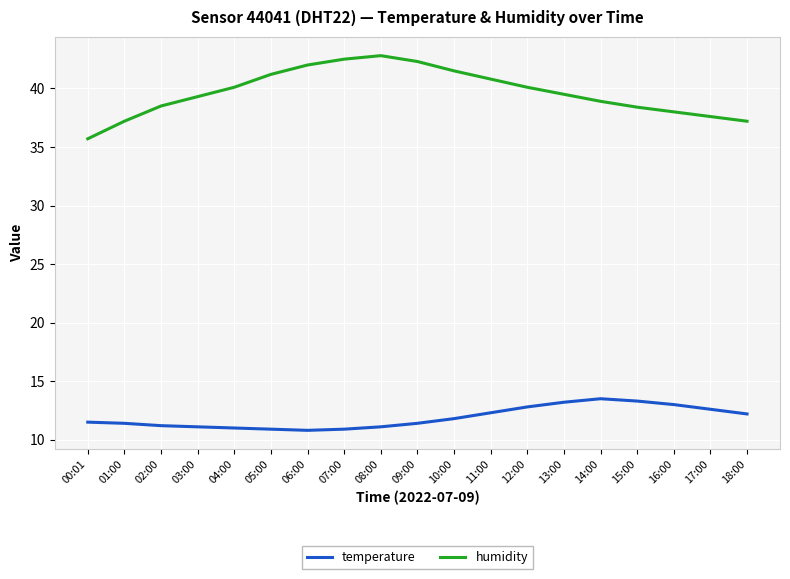

Rank the series at 09:00 from lowest to highest value.

temperature, humidity